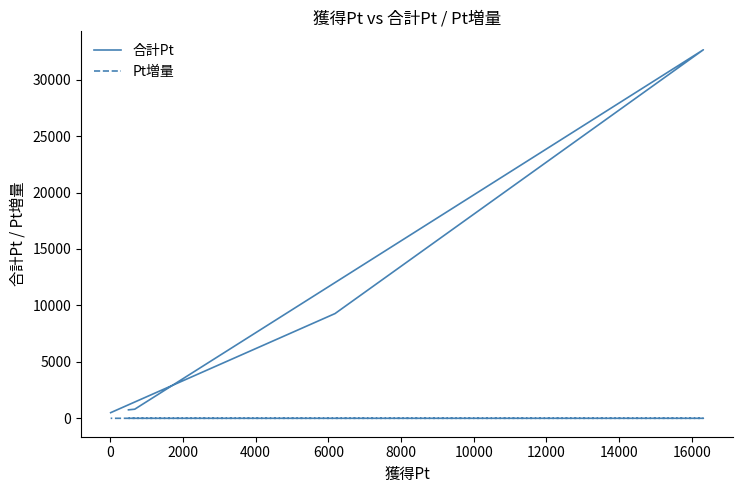

Reading left to right, what are all the values shown in this chart?

合計Pt: 750.0	806.4	32644.0	9277.5	500.0
Pt増量: 2.0	1.5	1.2	1.0	1.0